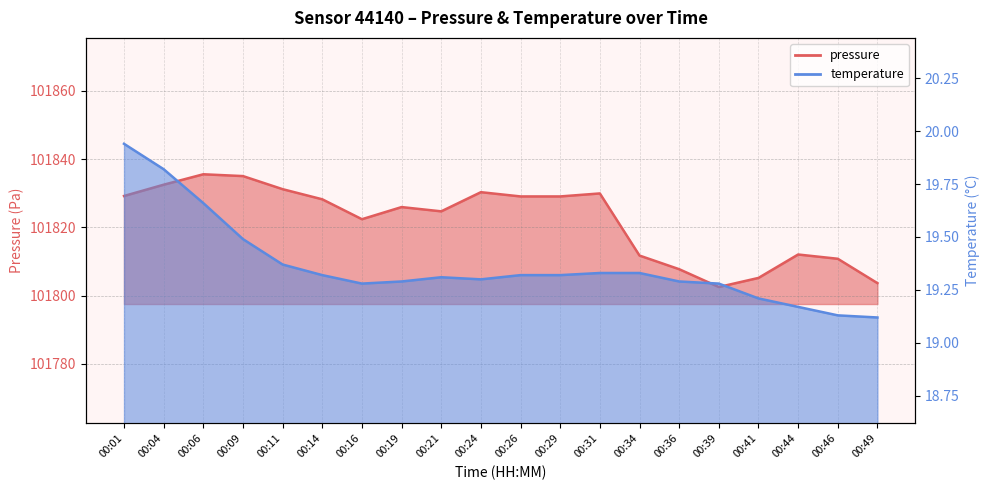

What is the value of the pressure point at the 3rd from the left?

101835.6